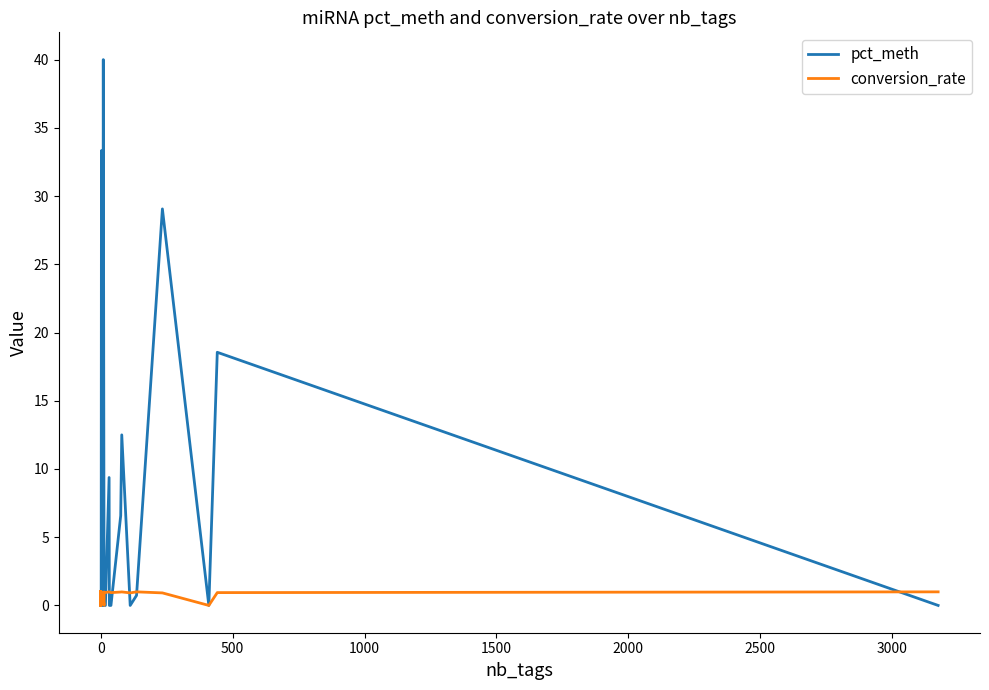

Is it true that conversion_rate equals 0.6 at 28?

False